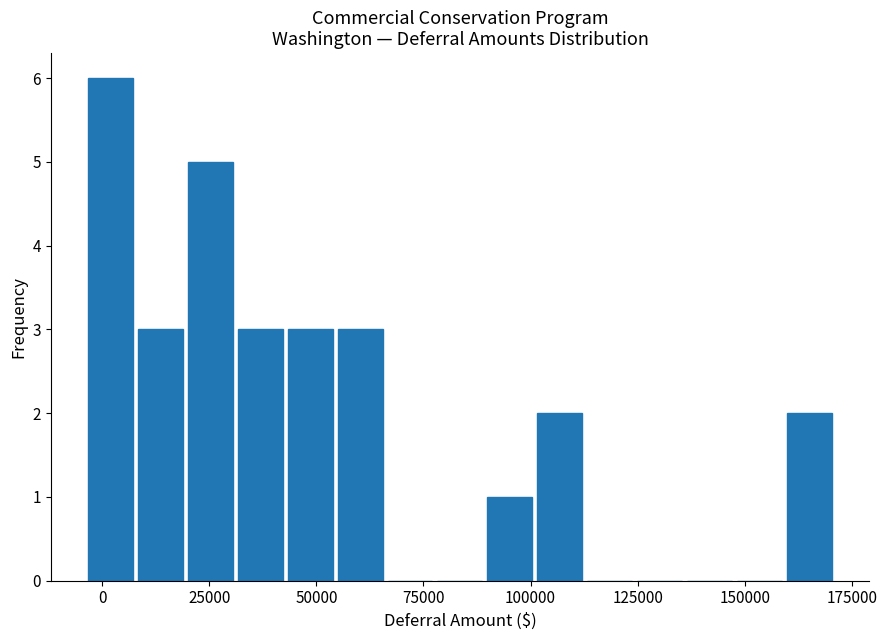

Around what value on the x-axis is the tallest bar? Give the approximate position of its centre, as read against the axis.

0